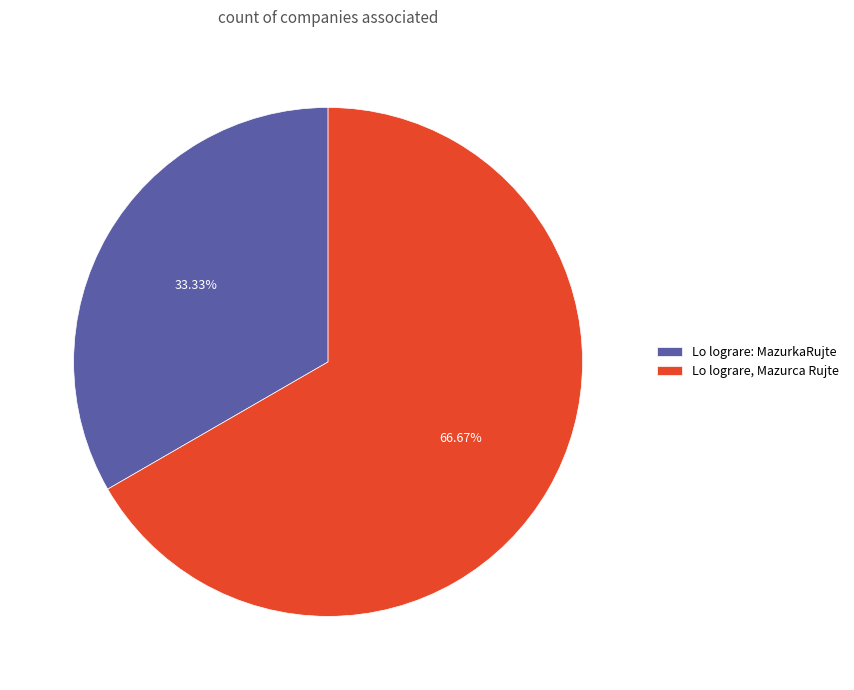

What is the ratio of the value at Lo lograre, Mazurca Rujte to the value at Lo lograre: MazurkaRujte?

2.0